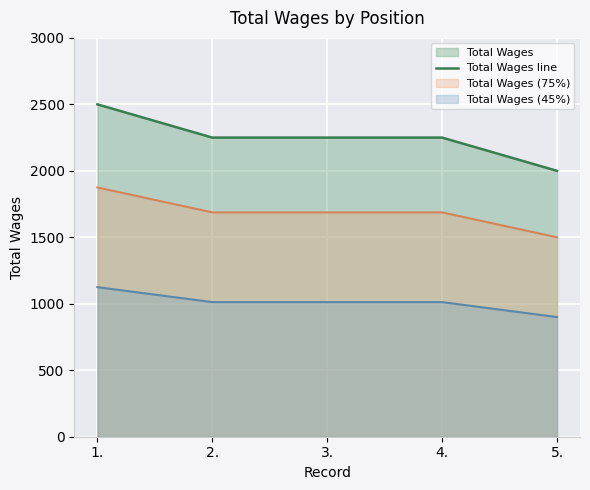

At which category does the chart reach its minimum across all series?

5.